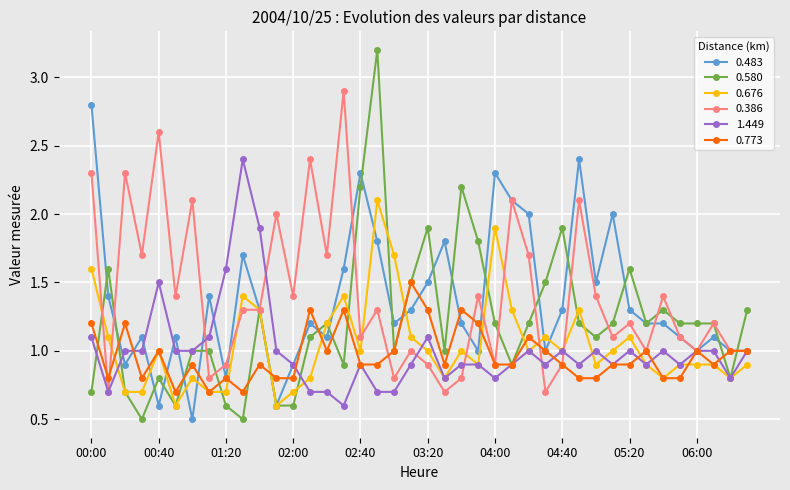

Reading left to right, transcribe all the data shown in this chart.

0.483: 2.8	1.4	0.9	1.1	0.6	1.1	0.5	1.4	0.8	1.7	1.3	0.6	0.9	1.2	1.1	1.6	2.3	1.8	1.2	1.3	1.5	1.8	1.2	1.0	2.3	2.1	2.0	1.0	1.3	2.4	1.5	2.0	1.3	1.2	1.2	1.1	1.0	1.1	1.0	1.0
0.580: 0.7	1.6	0.7	0.5	0.8	0.6	1.0	1.0	0.6	0.5	1.3	0.6	0.6	1.1	1.2	0.9	2.2	3.2	1.0	1.5	1.9	1.0	2.2	1.8	1.2	0.9	1.2	1.5	1.9	1.2	1.1	1.2	1.6	1.2	1.3	1.2	1.2	1.2	0.8	1.3
0.676: 1.6	1.1	0.7	0.7	1.0	0.6	0.8	0.7	0.7	1.4	1.3	0.6	0.7	0.8	1.2	1.4	1.0	2.1	1.7	1.1	1.0	0.8	1.0	0.9	1.9	1.3	1.0	1.1	1.0	1.3	0.9	1.0	1.1	0.9	0.8	0.9	0.9	0.9	0.8	0.9
0.386: 2.3	0.7	2.3	1.7	2.6	1.4	2.1	0.8	0.9	1.3	1.3	2.0	1.4	2.4	1.7	2.9	1.1	1.3	0.8	1.0	0.9	0.7	0.8	1.4	0.9	2.1	1.7	0.7	0.9	2.1	1.4	1.1	1.2	1.0	1.4	1.1	1.0	1.2	1.0	1.0
1.449: 1.1	0.7	1.0	1.0	1.5	1.0	1.0	1.1	1.6	2.4	1.9	1.0	0.9	0.7	0.7	0.6	0.9	0.7	0.7	0.9	1.1	0.8	0.9	0.9	0.8	0.9	1.0	0.9	1.0	0.9	1.0	0.9	1.0	0.9	1.0	0.9	1.0	1.0	0.8	1.0
0.773: 1.2	0.8	1.2	0.8	1.0	0.7	0.9	0.7	0.8	0.7	0.9	0.8	0.8	1.3	1.0	1.3	0.9	0.9	1.0	1.5	1.3	0.9	1.3	1.2	0.9	0.9	1.1	1.0	0.9	0.8	0.8	0.9	0.9	1.0	0.8	0.8	1.0	0.9	1.0	1.0